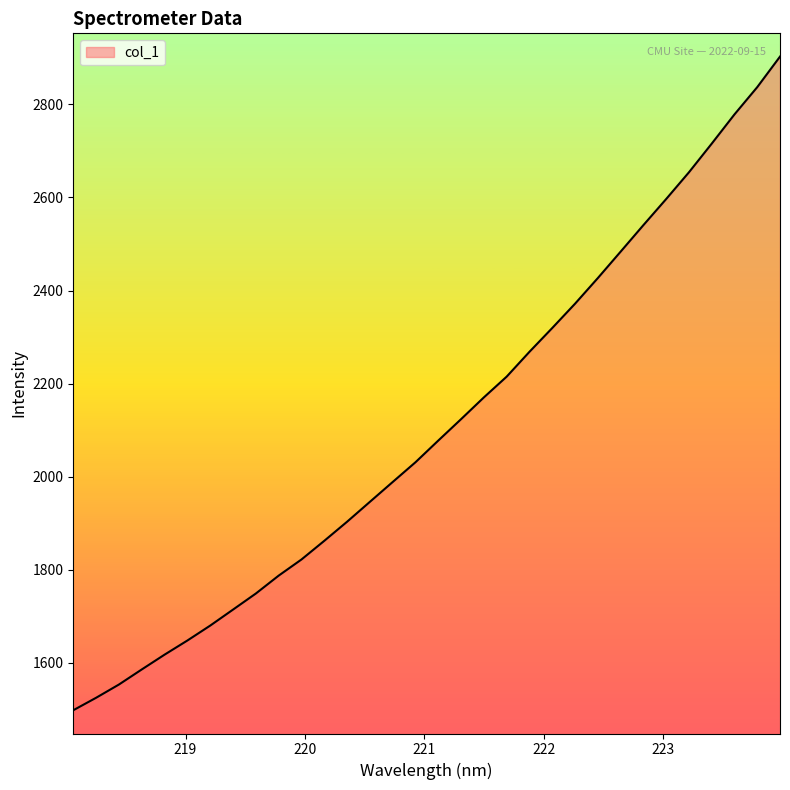

What is the greatest value displayed?

2902.9